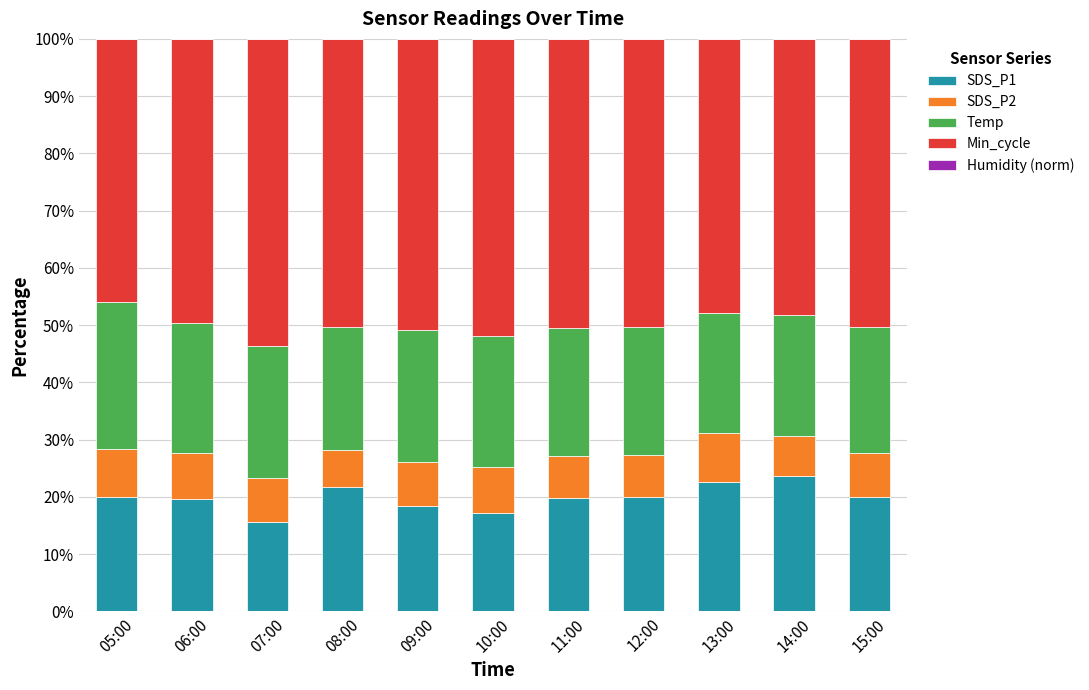

What is the sum of all SDS_P1 values?

218.6